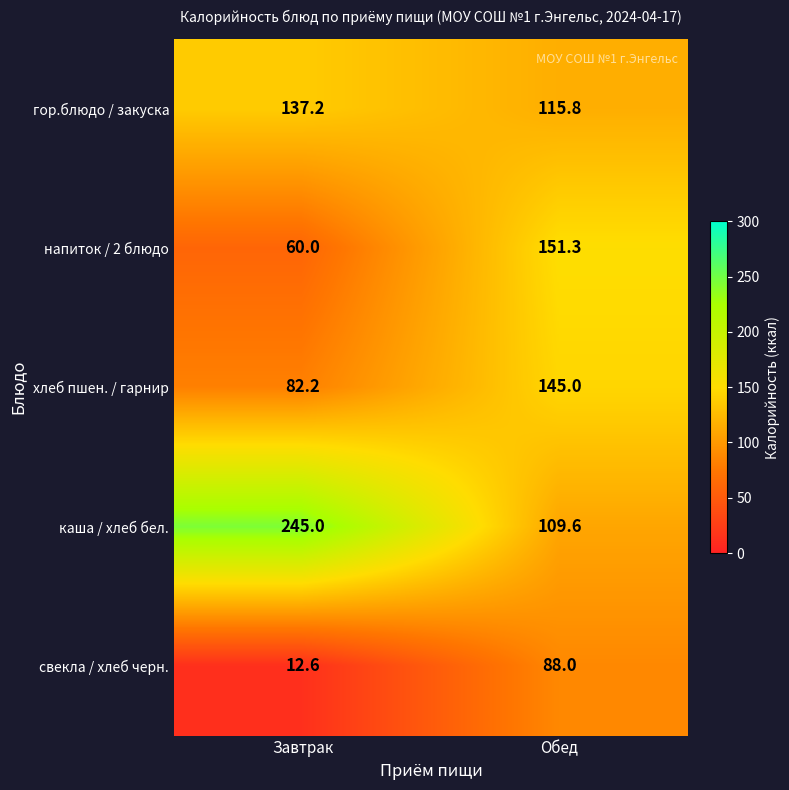

Reading left to right, transcribe all the data shown in this chart.

гор.блюдо / закуска: 137.2	115.8
напиток / 2 блюдо: 60.0	151.3
хлеб пшен. / гарнир: 82.2	145.0
каша / хлеб бел.: 245.0	109.6
свекла / хлеб черн.: 12.6	88.0